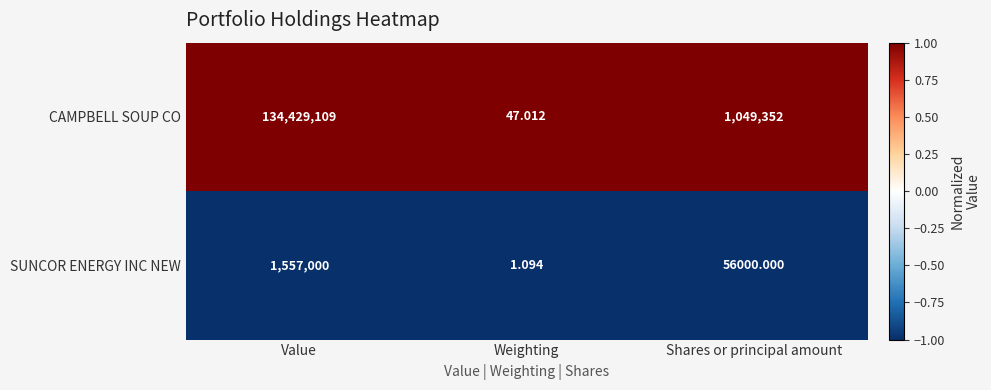

Which series has the largest range (max minus min)?

CAMPBELL SOUP CO